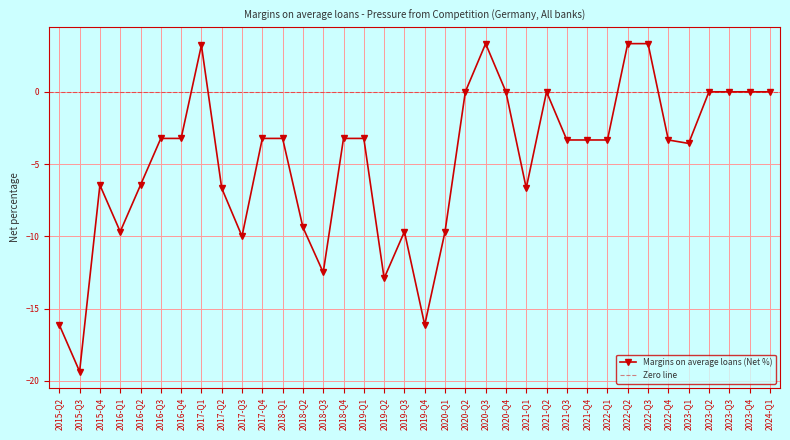

How many interior local valleys (lower than both neighbors) does the data have?

8